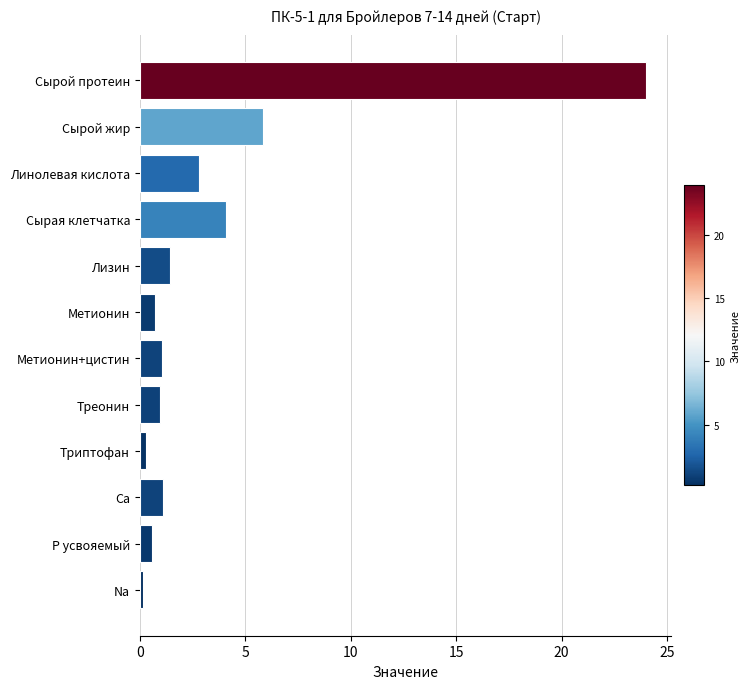

What is the change in value from Линолевая кислота to Лизин?

-1.4